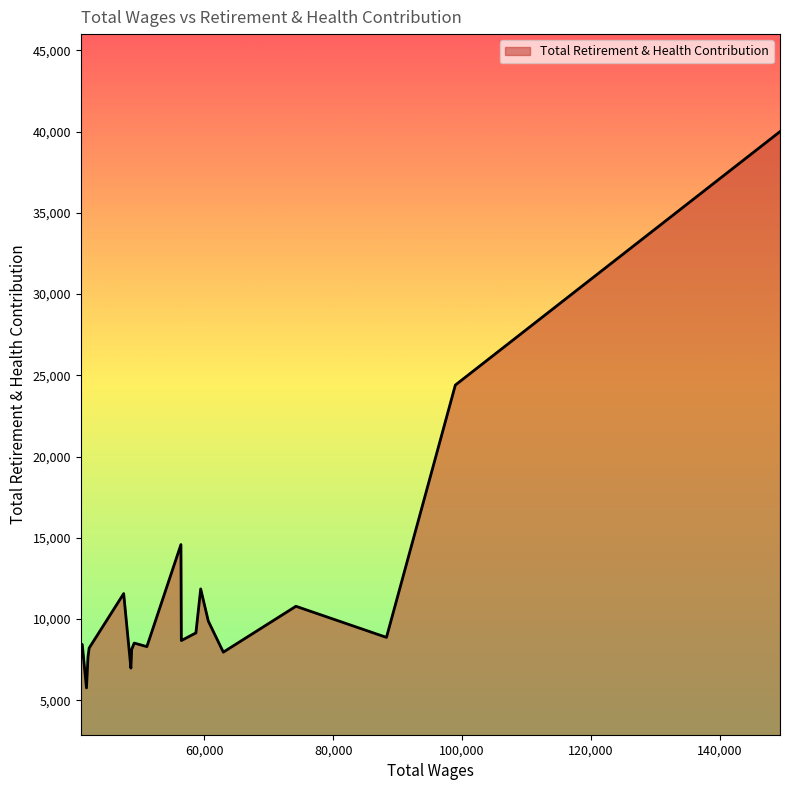

What is the difference between the maximum and minimum values?

34230